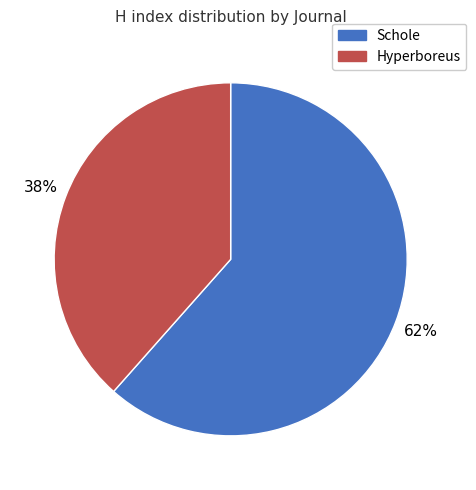

How many segments does this pie chart have?

2